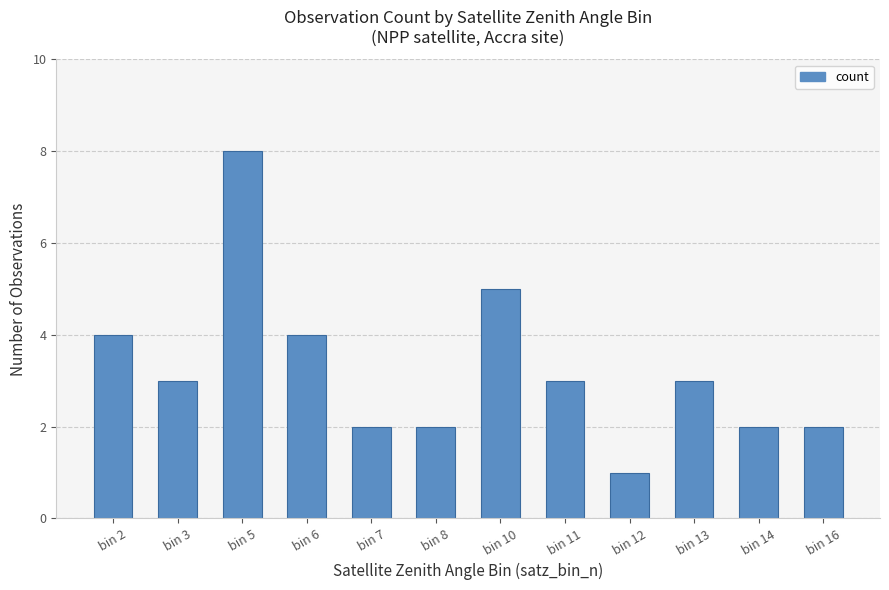

What is the value of the 5th bar from the left?

2